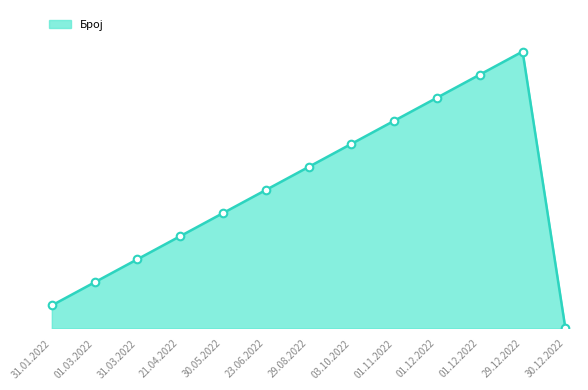

Approximately how many times larger is the value at 01.03.2022 compared to 03.10.2022?

0.2